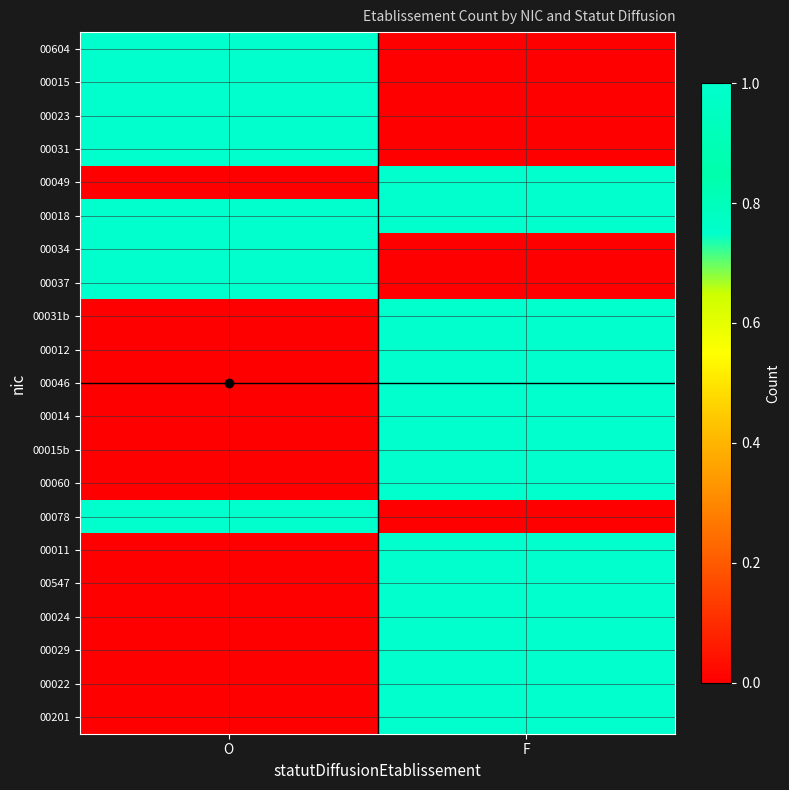

What is the total value across all series at O?

8